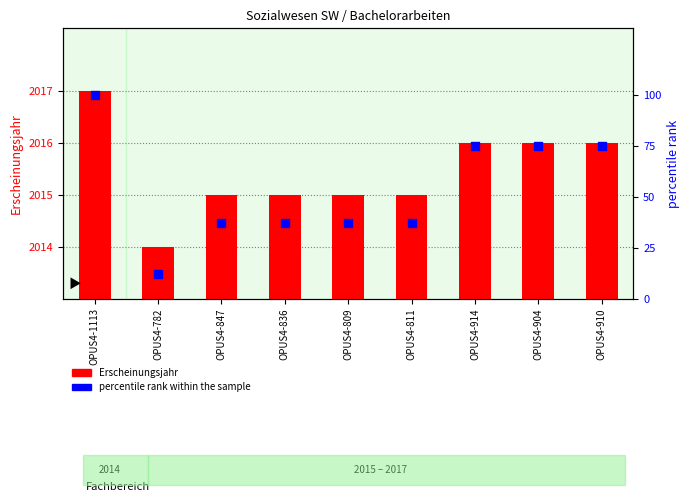

What are all the series names shown in the legend?

Erscheinungsjahr, percentile rank within the sample